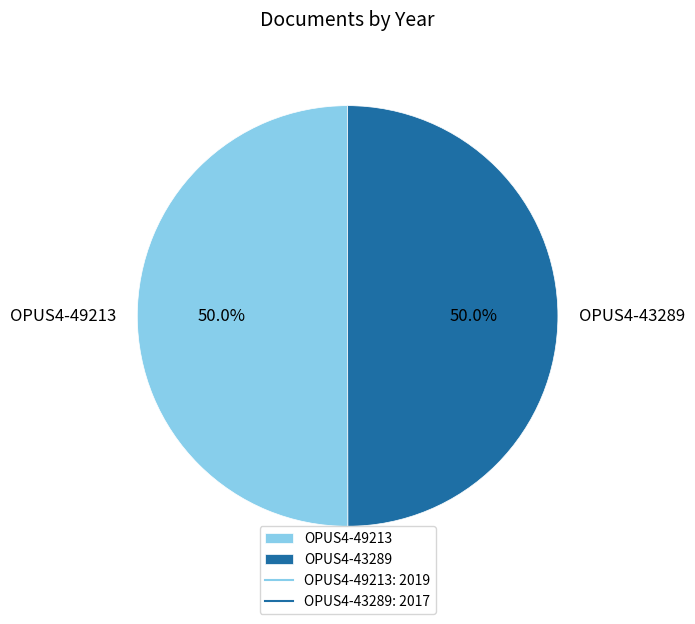

The OPUS4-43289 slice represents 59% of the pie. True or false?

False